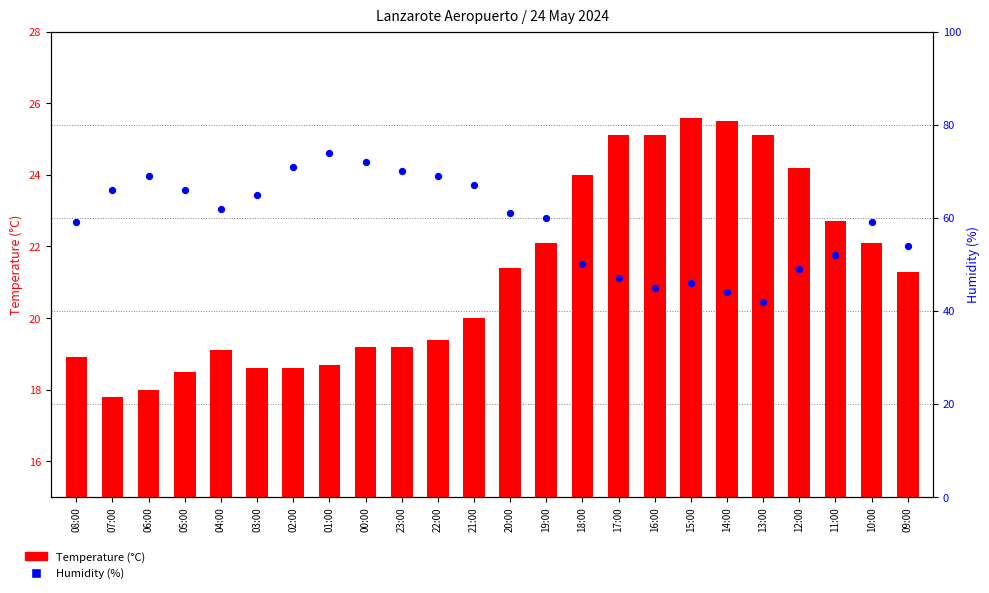

Which series has the largest total across all categories?

Humidity (%)